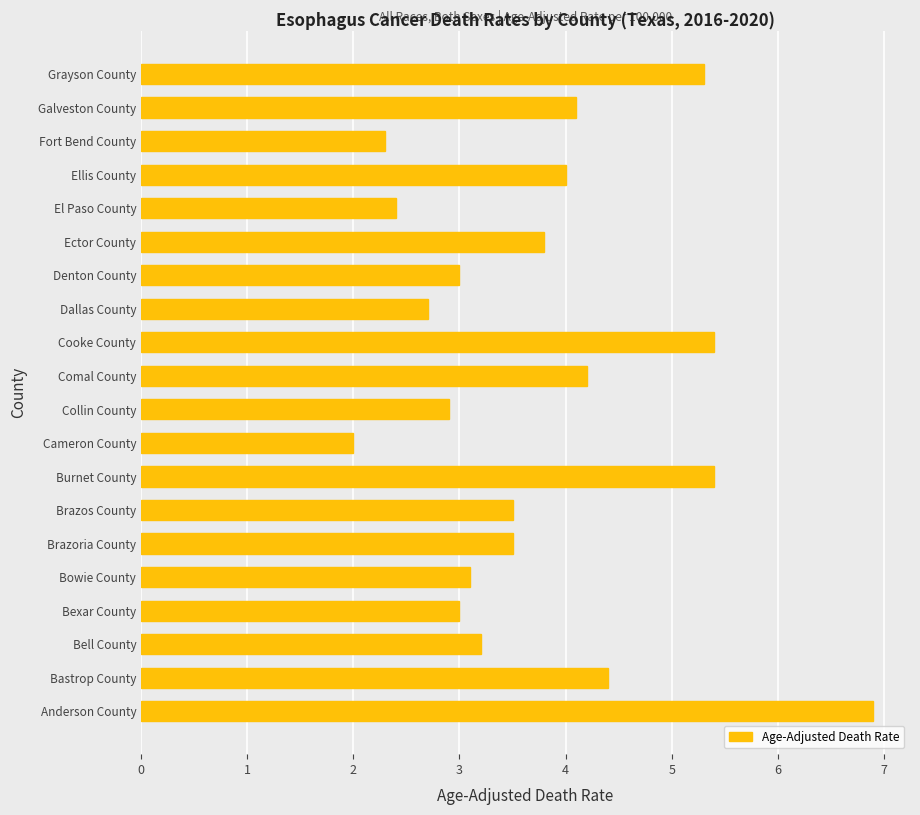

What is the approximate value at Collin County?

2.9